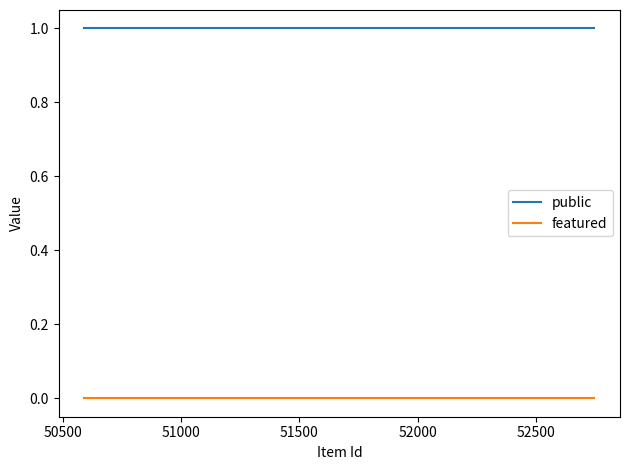

What are all the series names shown in the legend?

public, featured